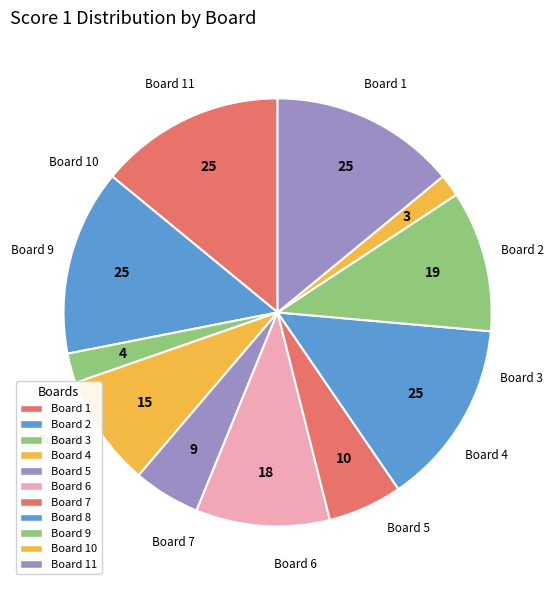

Which slice is the largest?

1